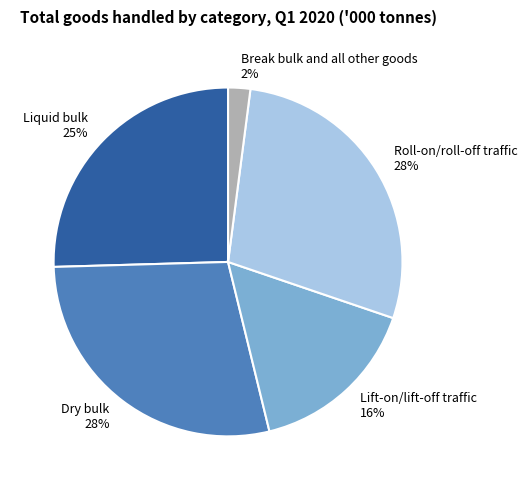

True or false: Break bulk and all other goods accounts for 2% of the total.

True